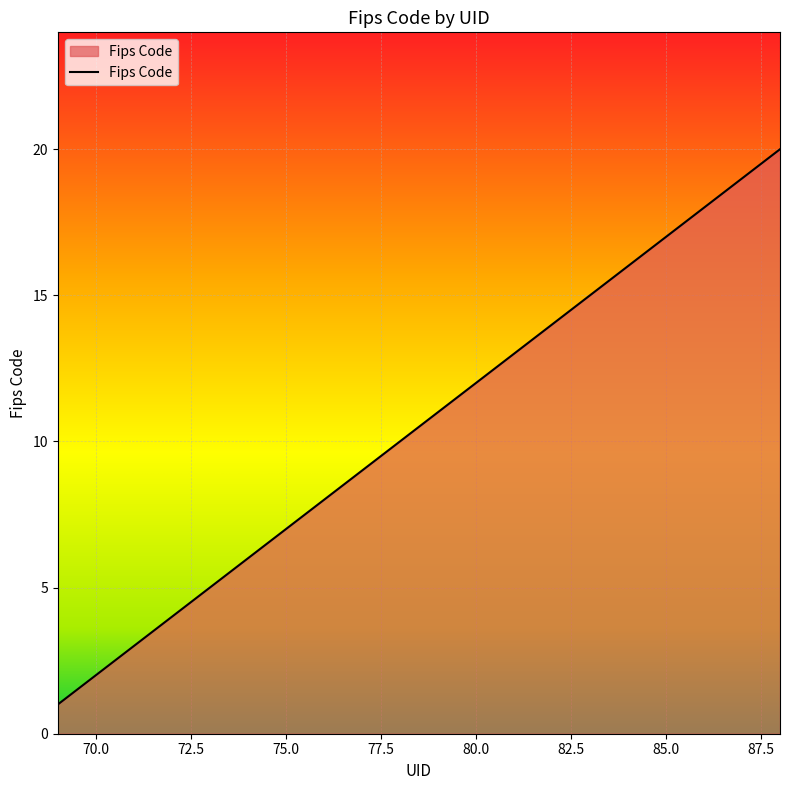

What is the maximum value shown in the chart?

20